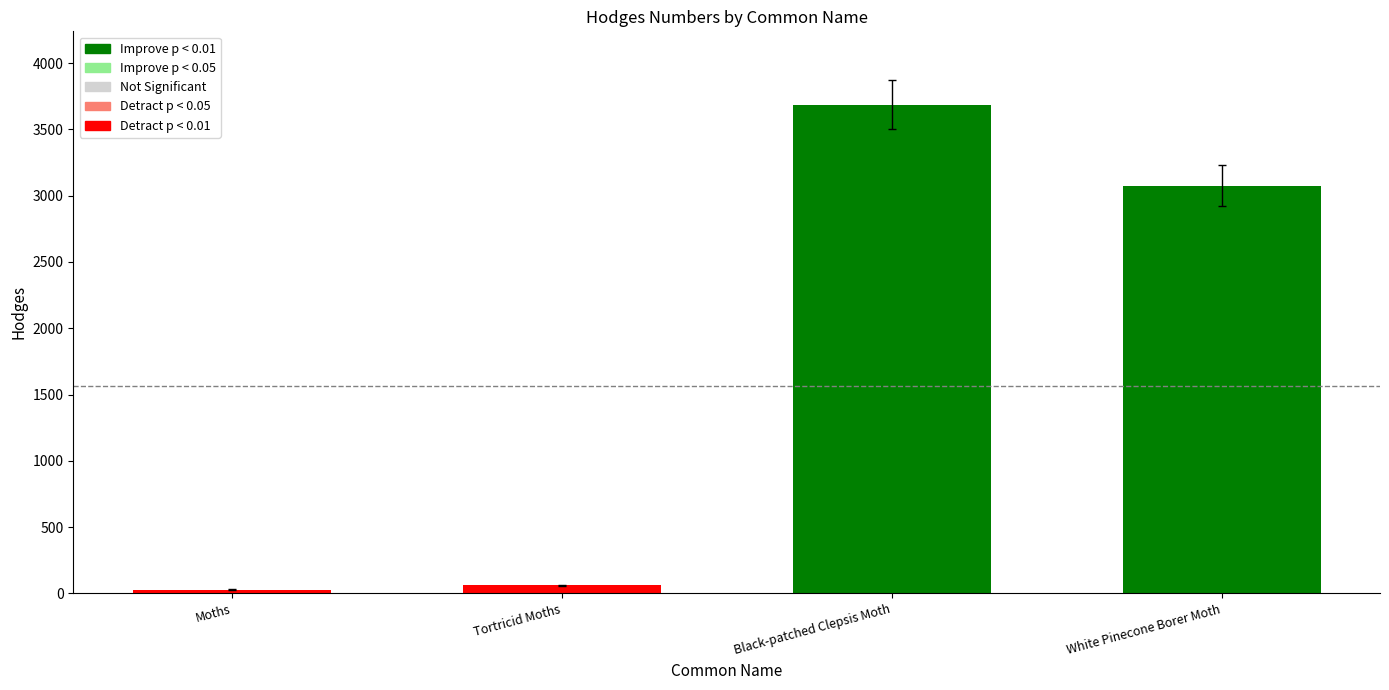

What is the ratio of the value at Black-patched Clepsis Moth to the value at Moths?

127.1